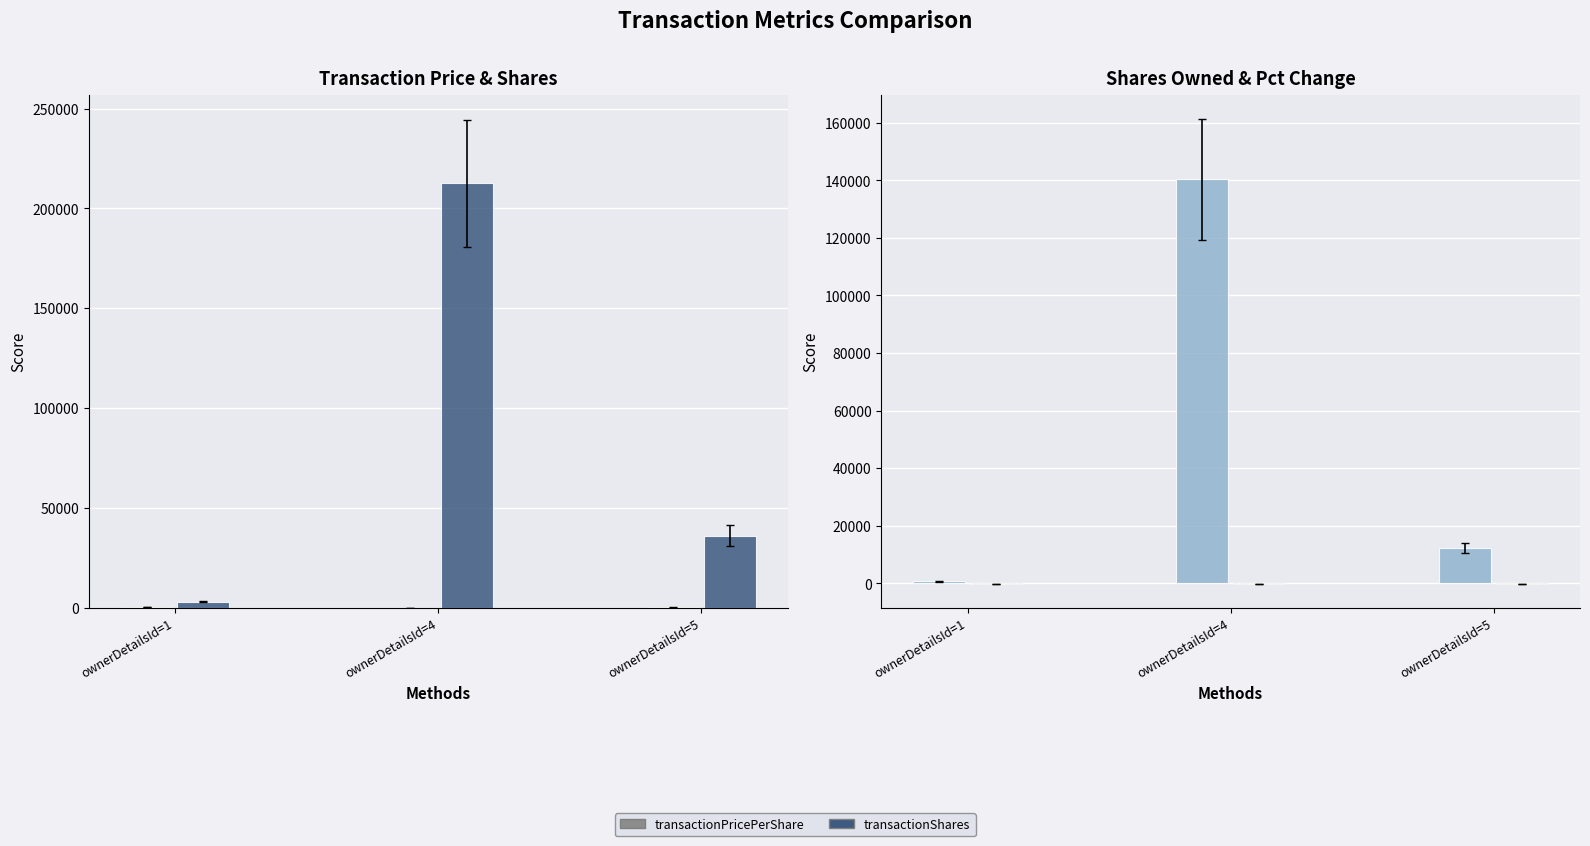

Rank the categories by transactionShares value from lowest to highest.

ownerDetailsId=1, ownerDetailsId=5, ownerDetailsId=4